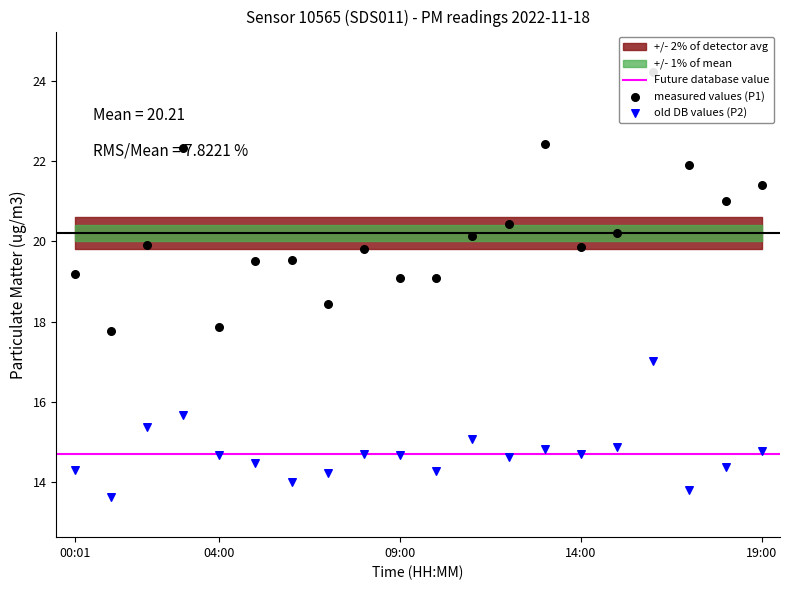

Which series reaches the minimum Y coordinate?

P2